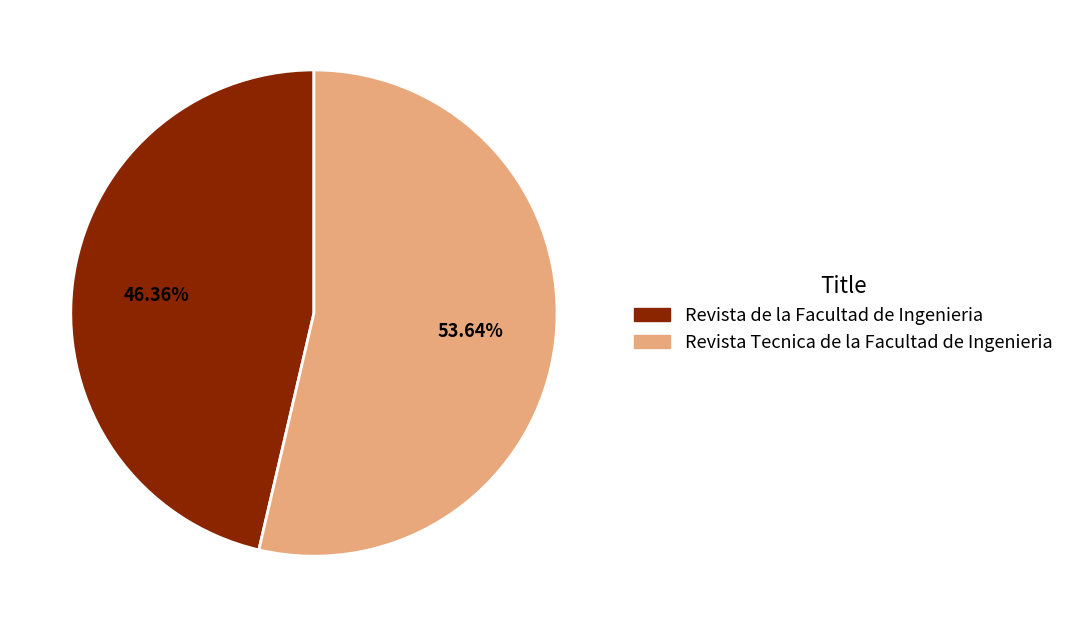

Is it true that Revista de la Facultad de Ingenieria is 40% of the pie?

False